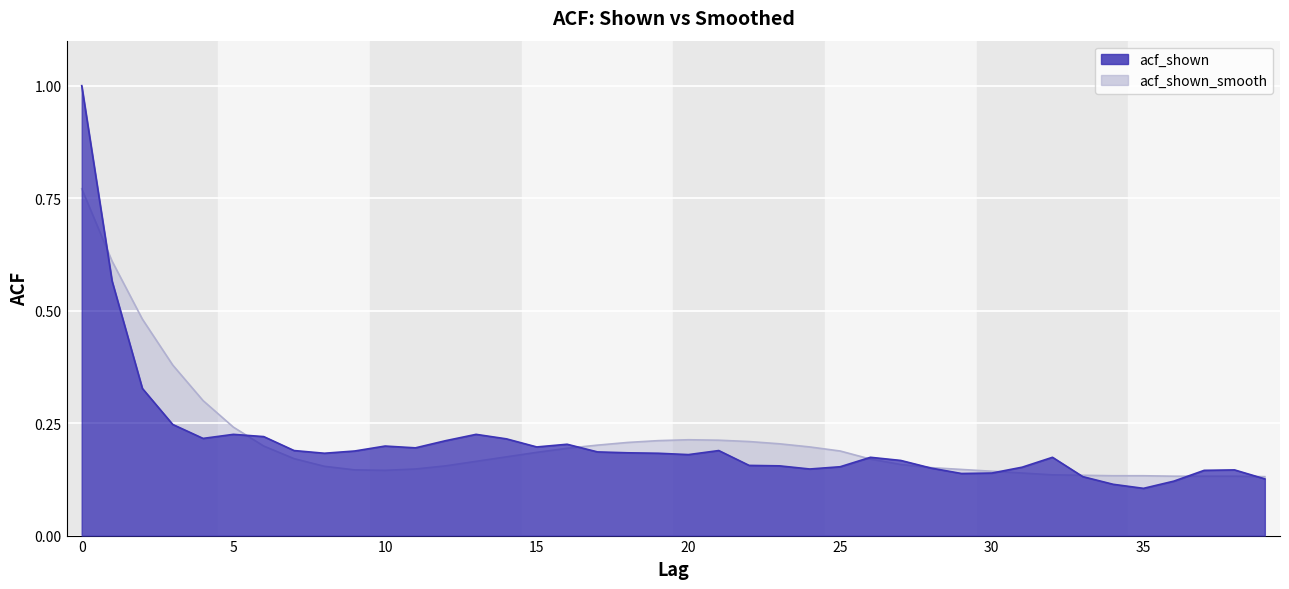

Reading left to right, list all the values displayed in this chart.

acf_shown: 0=1.0	1=0.6	2=0.3	3=0.2	4=0.2	5=0.2	6=0.2	7=0.2	8=0.2	9=0.2	10=0.2	11=0.2	12=0.2	13=0.2	14=0.2	15=0.2	16=0.2	17=0.2	18=0.2	19=0.2	20=0.2	21=0.2	22=0.2	23=0.2	24=0.1	25=0.2	26=0.2	27=0.2	28=0.1	29=0.1	30=0.1	31=0.2	32=0.2	33=0.1	34=0.1	35=0.1	36=0.1	37=0.1	38=0.1	39=0.1
acf_shown_smooth: 0=0.8	1=0.6	2=0.5	3=0.4	4=0.3	5=0.2	6=0.2	7=0.2	8=0.2	9=0.1	10=0.1	11=0.1	12=0.2	13=0.2	14=0.2	15=0.2	16=0.2	17=0.2	18=0.2	19=0.2	20=0.2	21=0.2	22=0.2	23=0.2	24=0.2	25=0.2	26=0.2	27=0.2	28=0.2	29=0.1	30=0.1	31=0.1	32=0.1	33=0.1	34=0.1	35=0.1	36=0.1	37=0.1	38=0.1	39=0.1